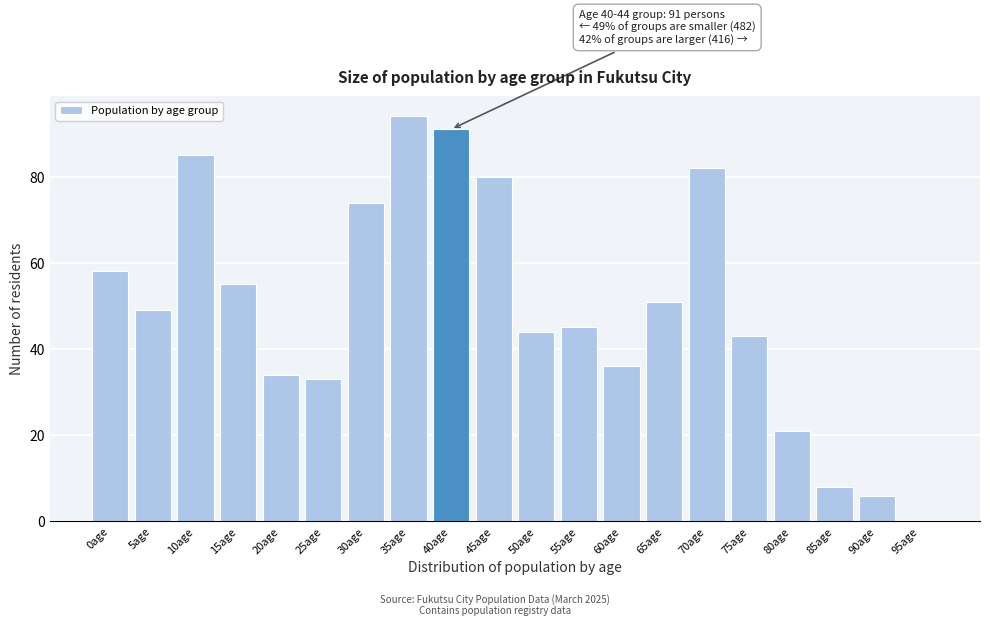

Reading left to right, extract all data points from this chart.

0age=58	5age=49	10age=85	15age=55	20age=34	25age=33	30age=74	35age=94	40age=91	45age=80	50age=44	55age=45	60age=36	65age=51	70age=82	75age=43	80age=21	85age=8	90age=6	95age=0